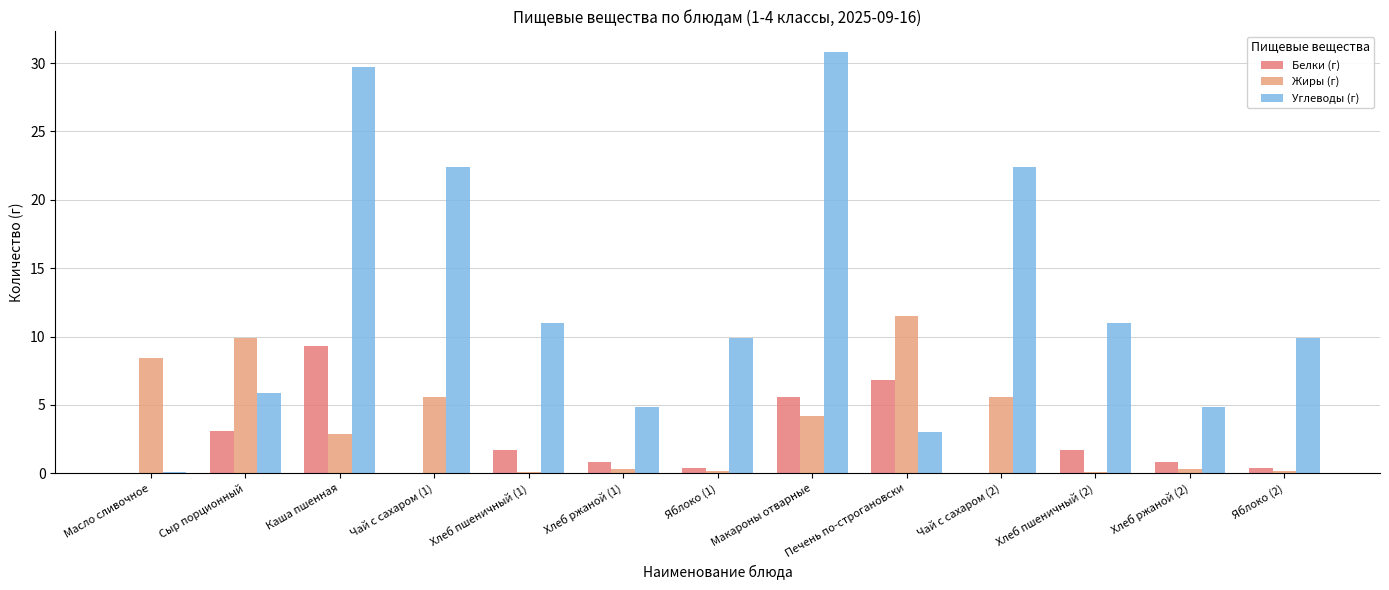

What is the sum of all Жиры (г) values?

49.3